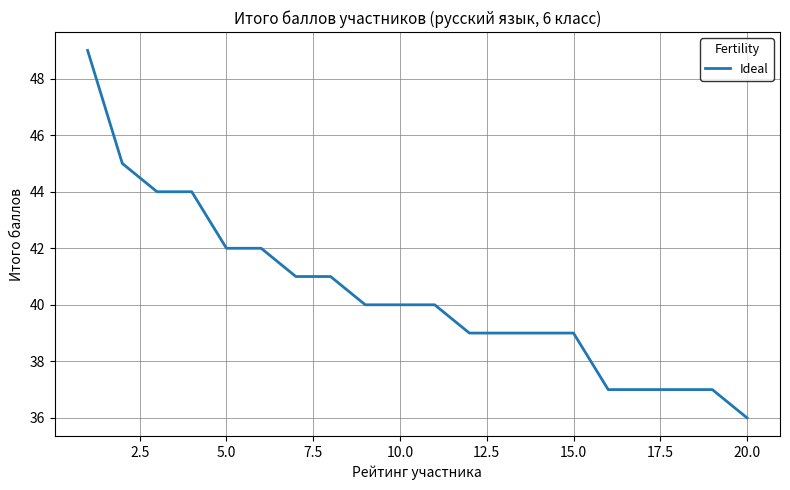

What is the smallest value displayed?

36